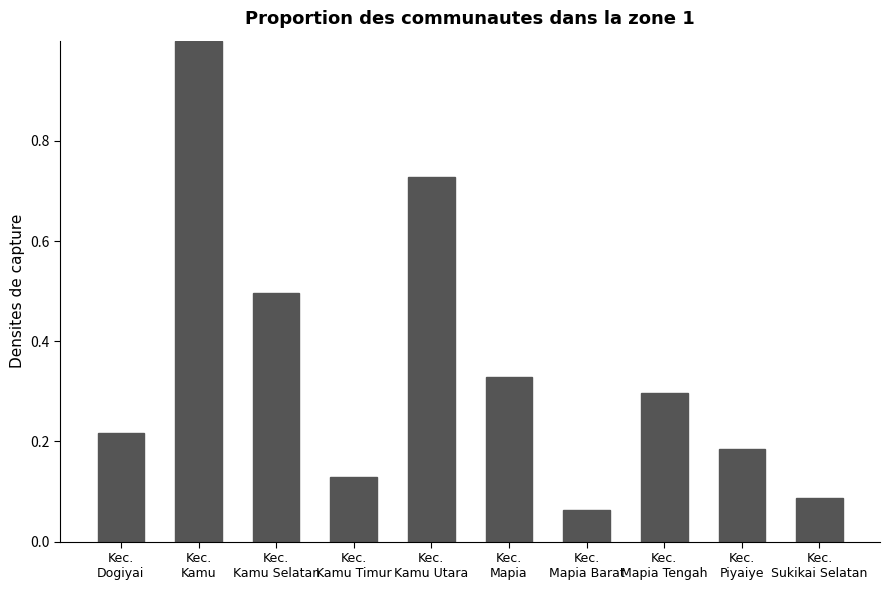

List the labels in order of value, largest first.

Kec.
Kamu, Kec.
Kamu Utara, Kec.
Kamu Selatan, Kec.
Mapia, Kec.
Mapia Tengah, Kec.
Dogiyai, Kec.
Piyaiye, Kec.
Kamu Timur, Kec.
Sukikai Selatan, Kec.
Mapia Barat